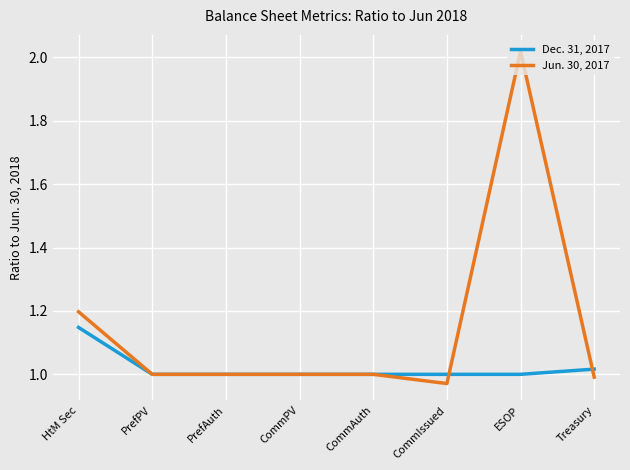

List the series in order of their peak value, lowest first.

Dec. 31, 2017, Jun. 30, 2017